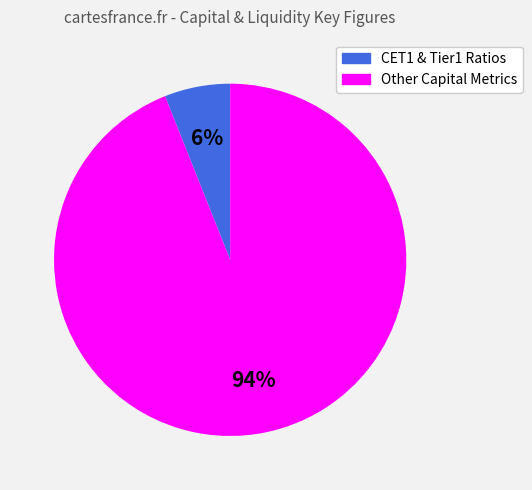

To the nearest percent, what is the difference between the largest and smallest slice percentages?

88%